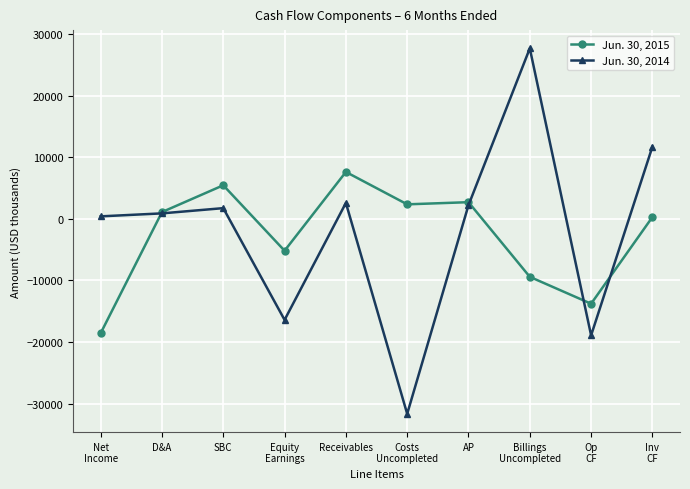

At which label does Jun. 30, 2015 reach its peak?

Receivables